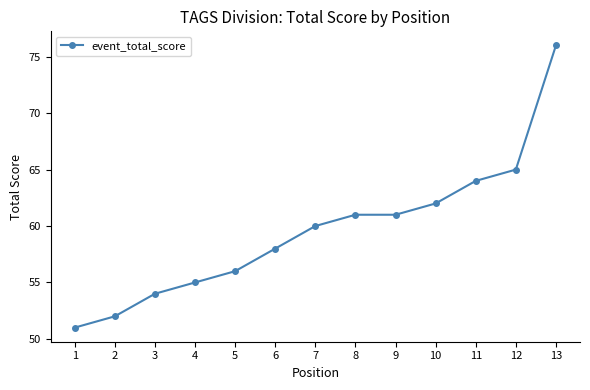

Count the number of categories in the chart.

13